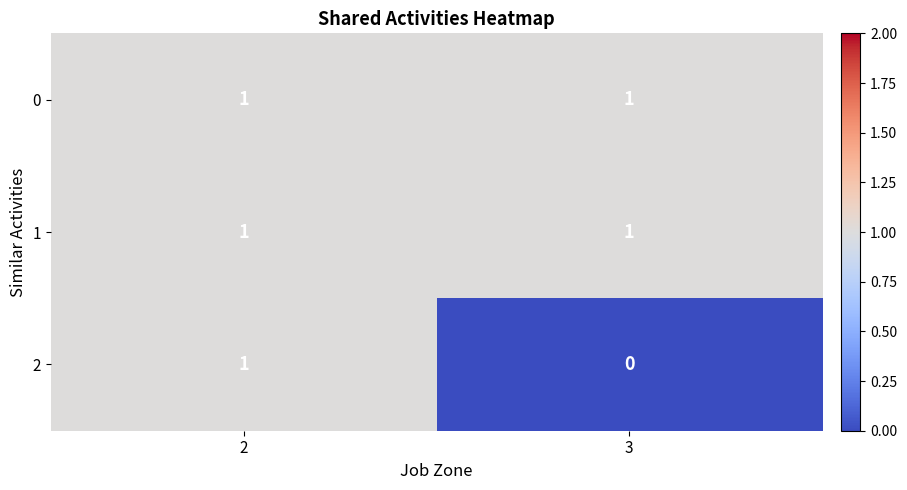

What is the total value across all series at 2?

3